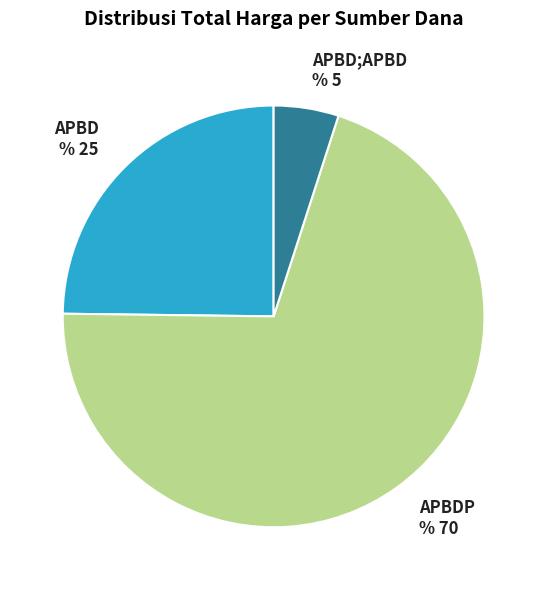

Count the number of slices in the pie.

3